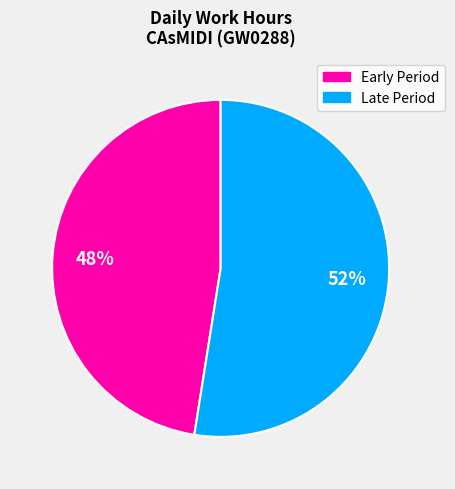

Count the number of slices in the pie.

2